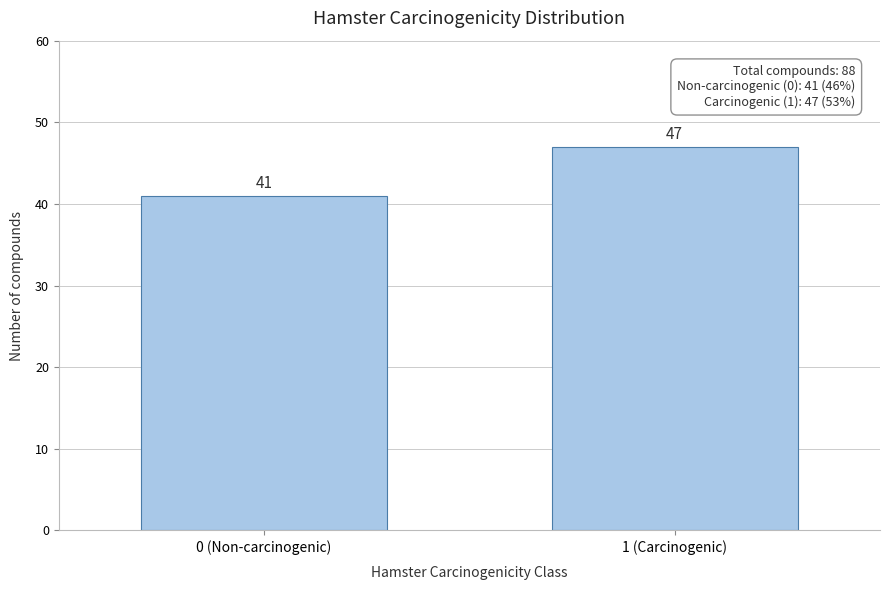

Reading left to right, extract all data points from this chart.

41	47